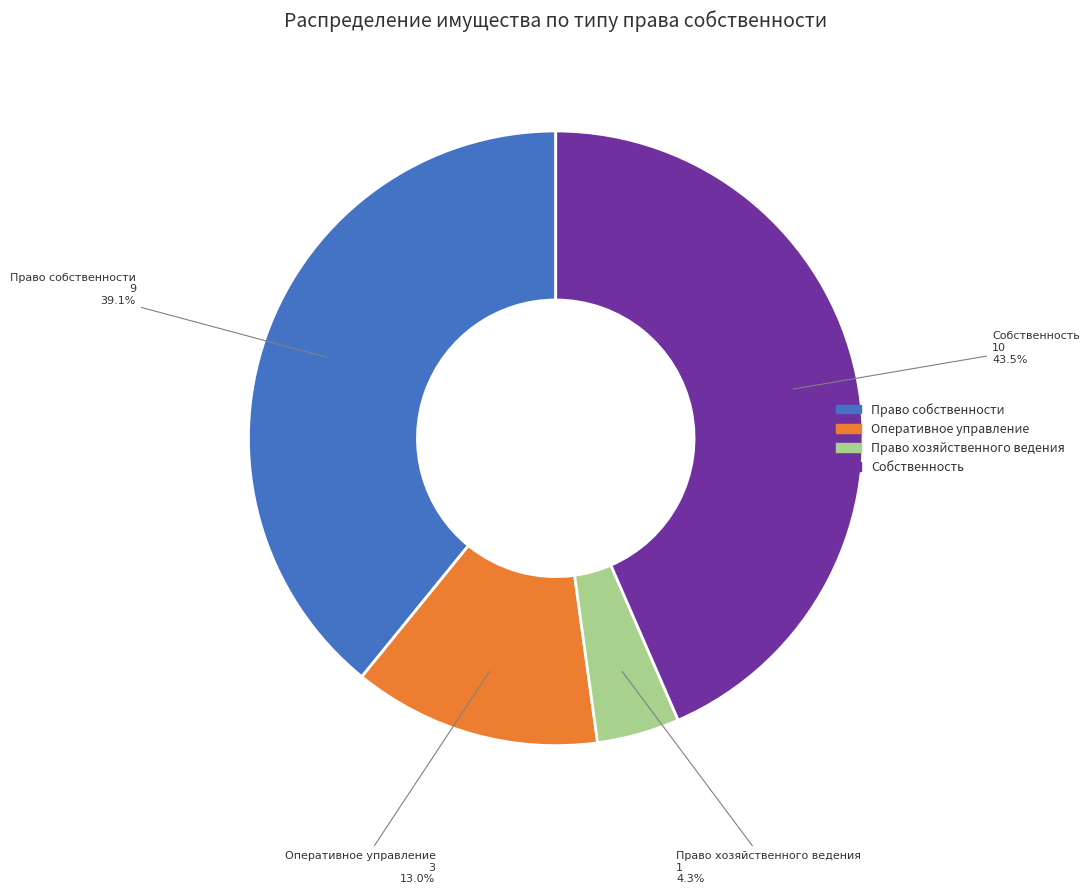

What portion of the pie excludes Право собственности?

60.9%